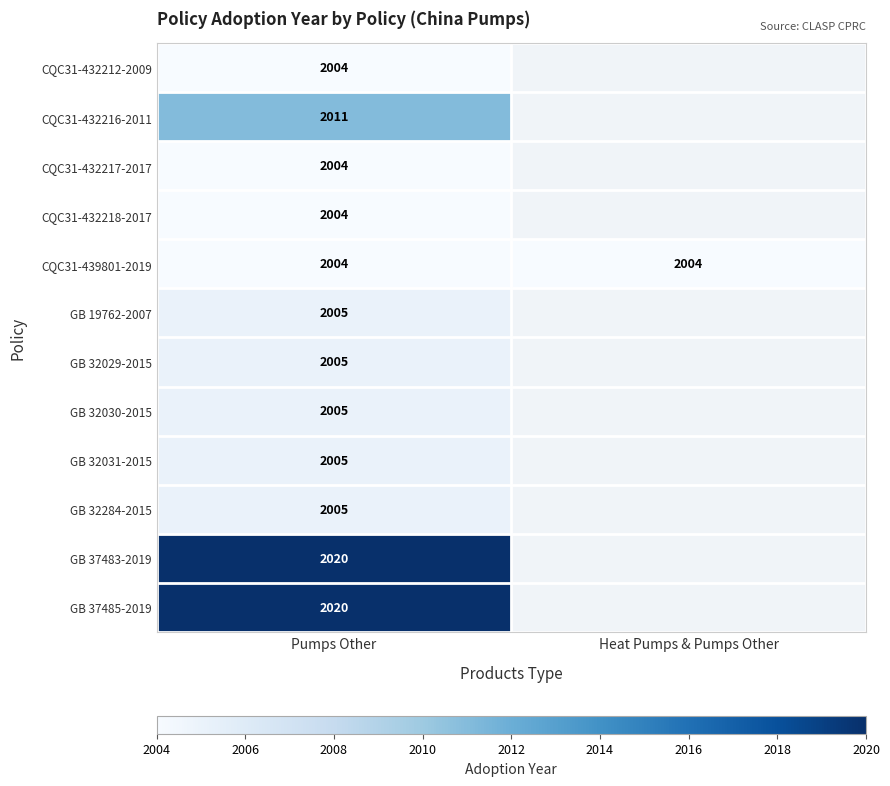

Which label corresponds to the largest value in the chart?

Pumps Other